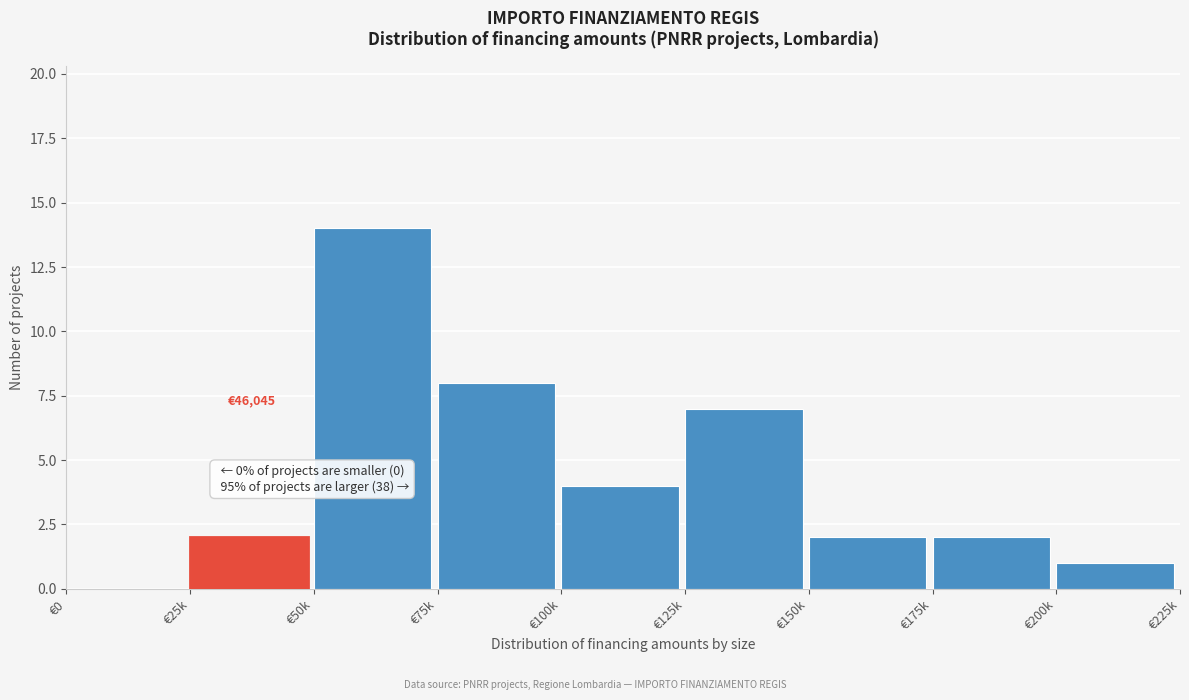

Reading left to right, transcribe all the data shown in this chart.

€0=0	€25k=2	€50k=14	€75k=8	€100k=4	€125k=7	€150k=2	€175k=2	€200k=1